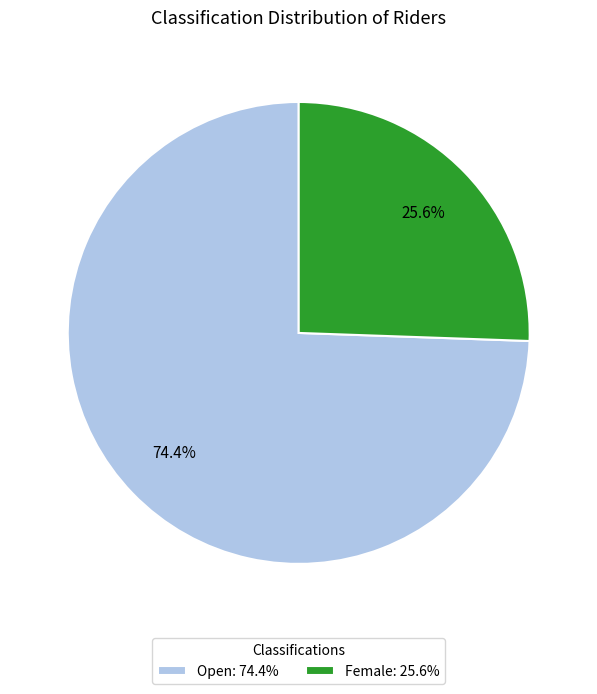

Is the sum of Open and Female greater than half?

Yes